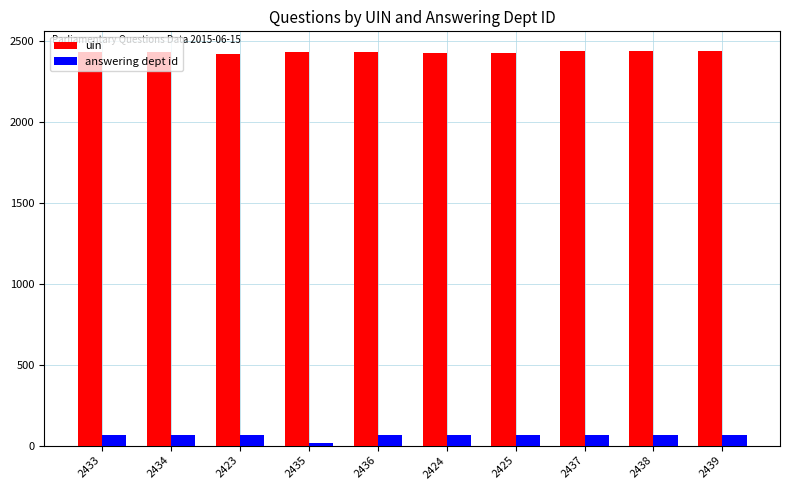

What is the average value of the uin series?

2432